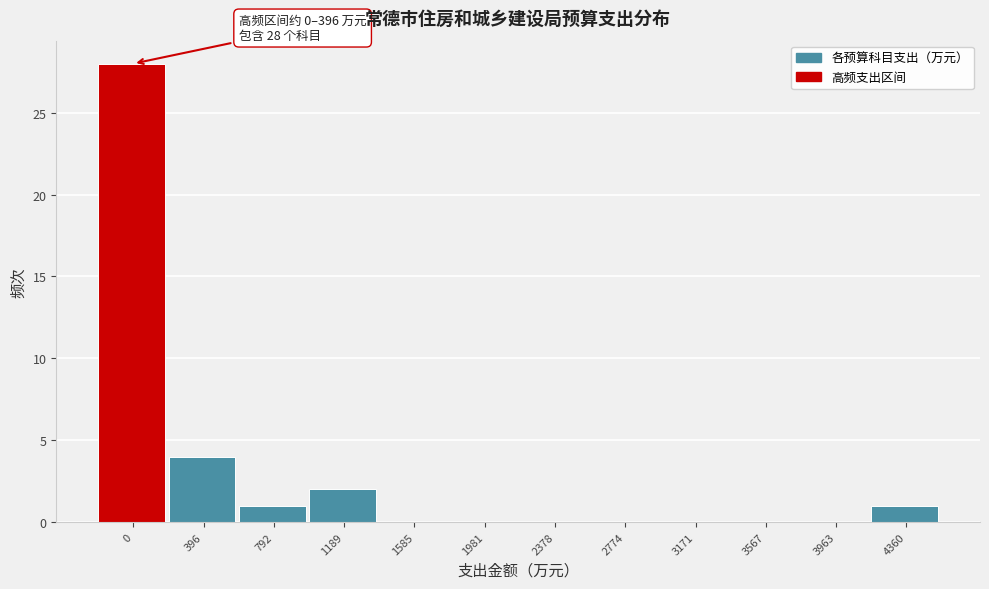

Reading left to right, extract all data points from this chart.

0=28	396=4	792=1	1189=2	1585=0	1981=0	2378=0	2774=0	3171=0	3567=0	3963=0	4360=1